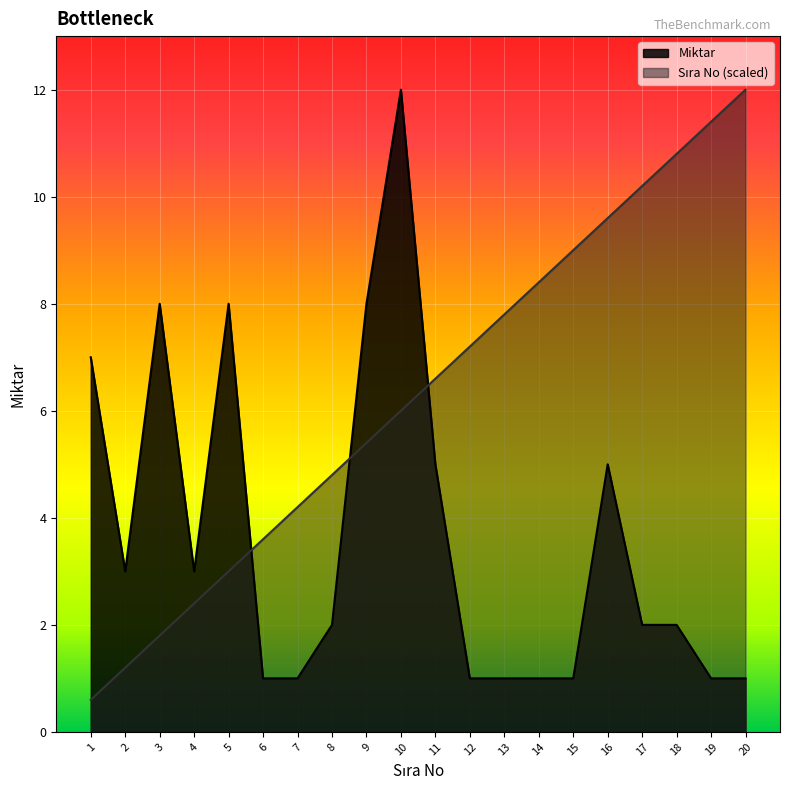

How many data points does each series have?

20